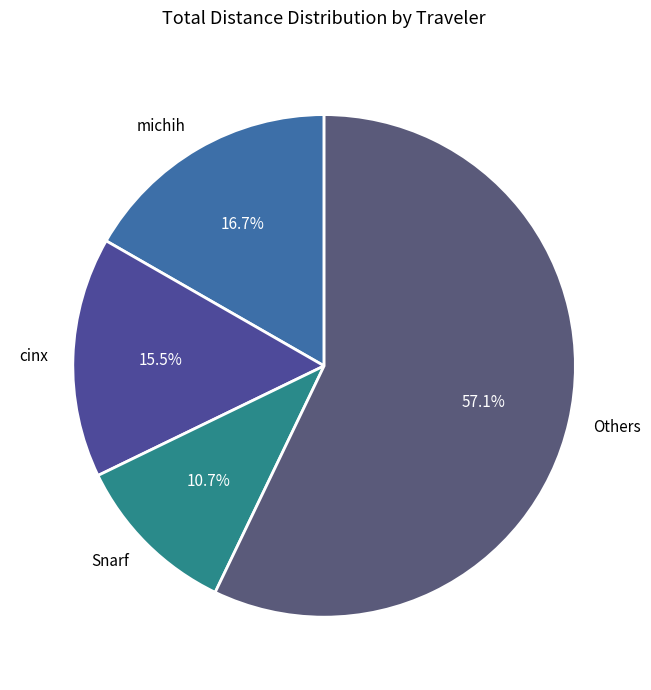

Count the number of slices in the pie.

4